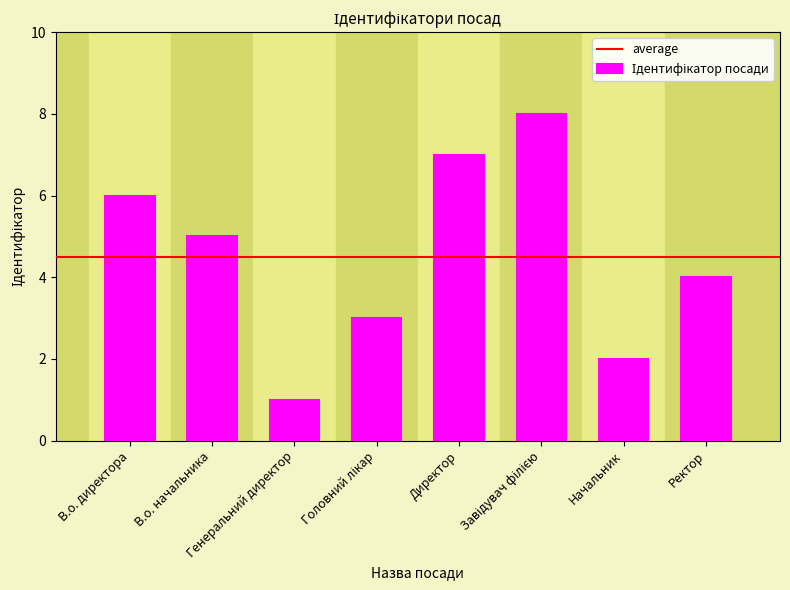

What is the maximum value shown in the chart?

8